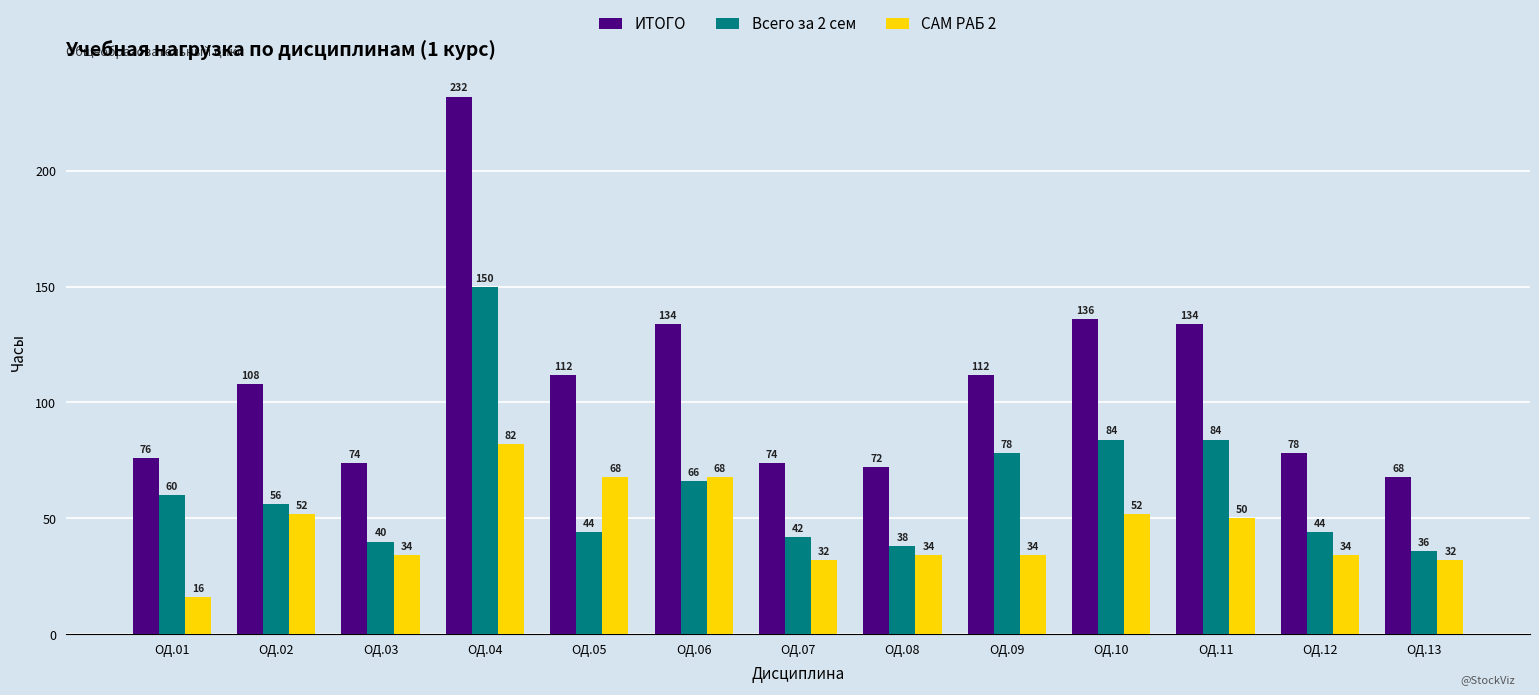

Where is САМ РАБ 2 nearest to the value 49?

ОД.11